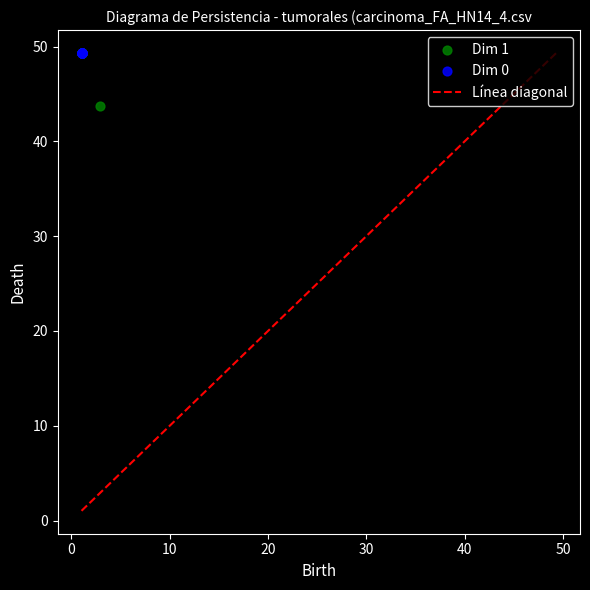

Which series contains the lowest Y value?

Dim 1